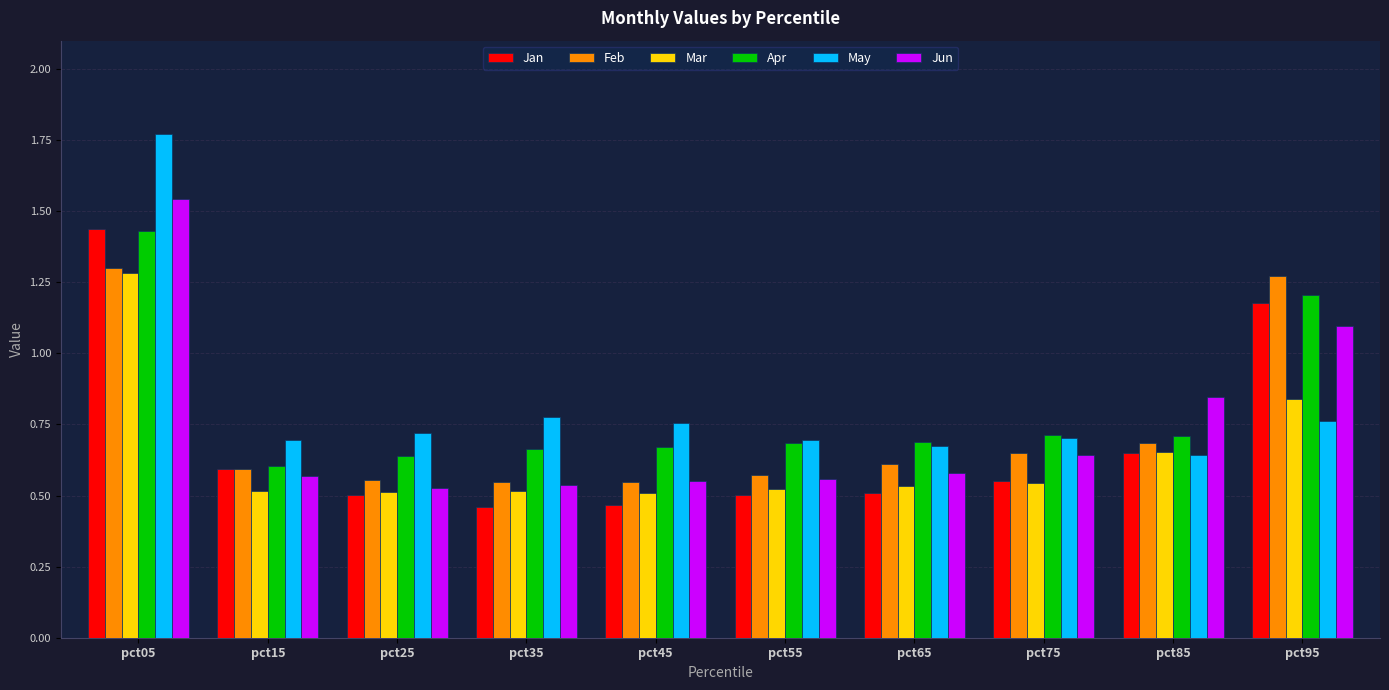

Which category has the highest value in the Jun series?

pct05